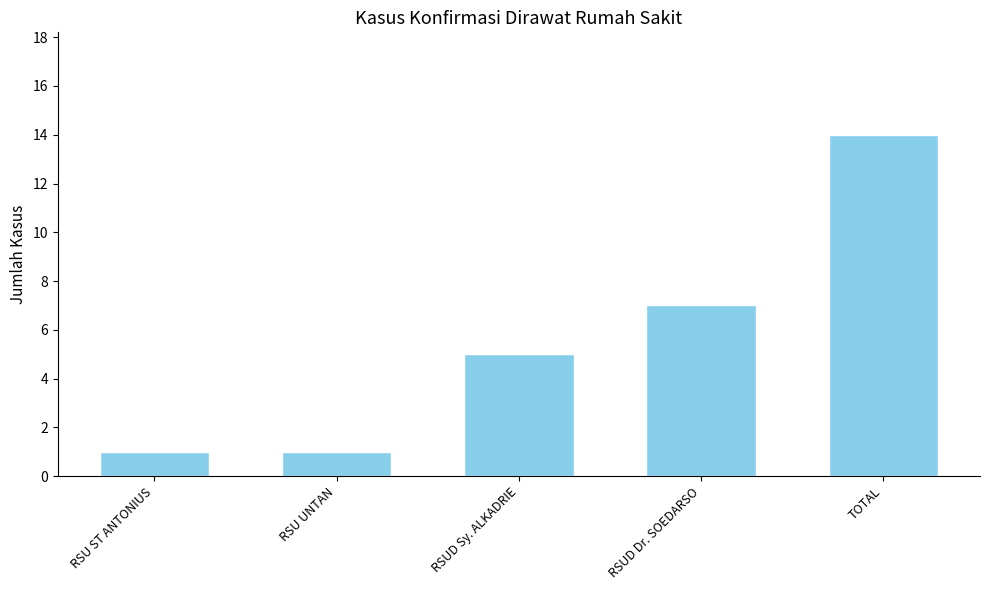

What is the difference between the second highest and minimum values?

6